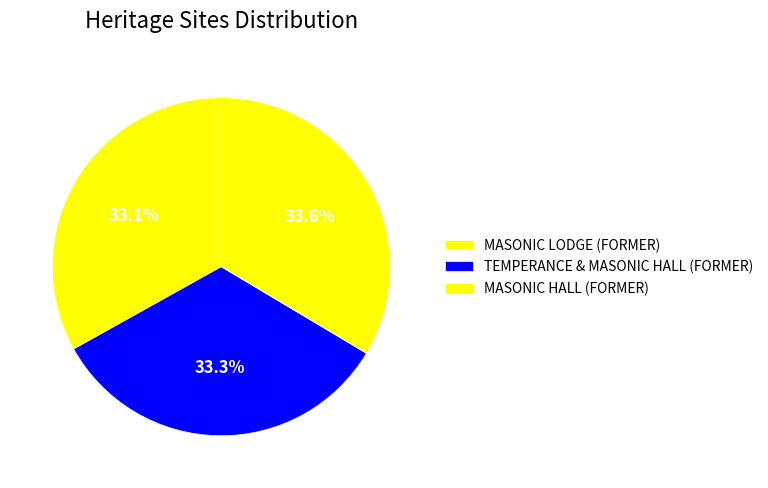

How many segments does this pie chart have?

3